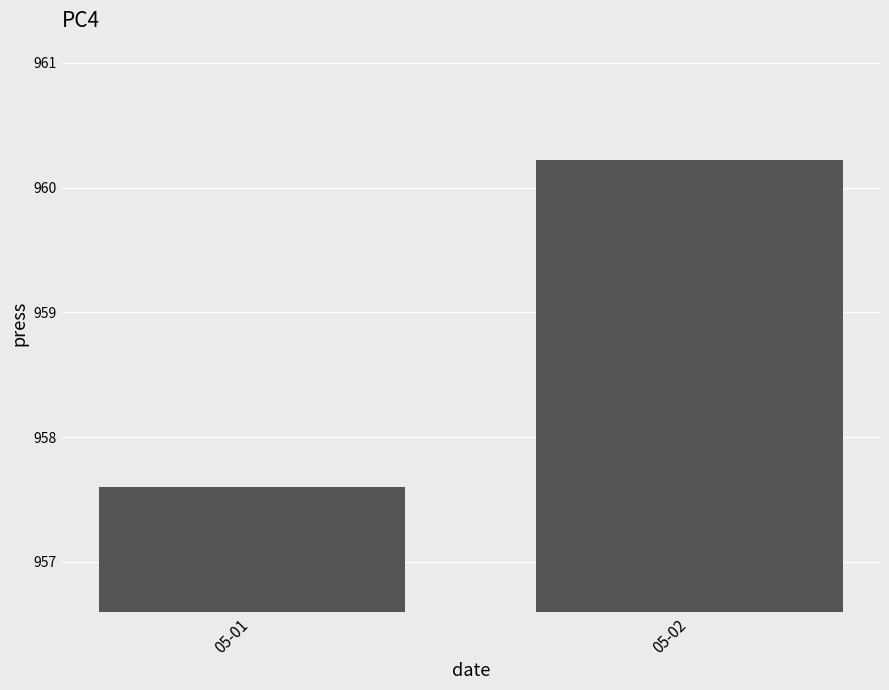

Reading left to right, extract all data points from this chart.

05-01=957.6	05-02=960.2